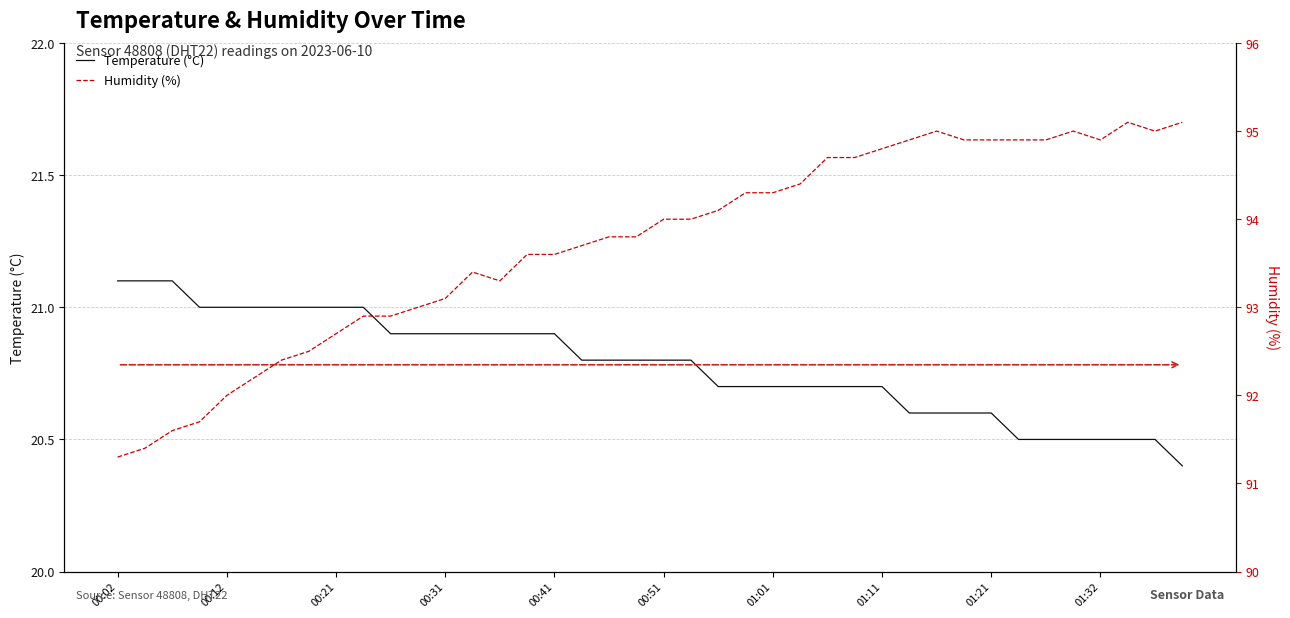

True or false: Temperature (°C) and Humidity (%) intersect in this chart.

False